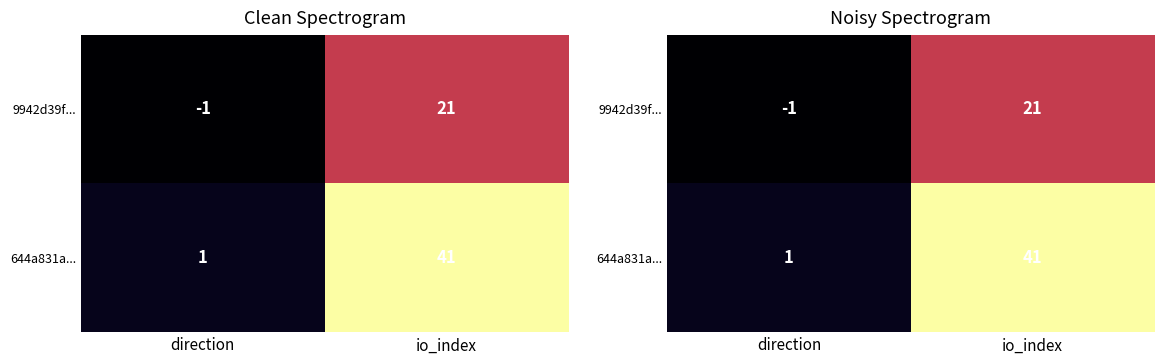

What is the average value of the 644a831a... series?

21